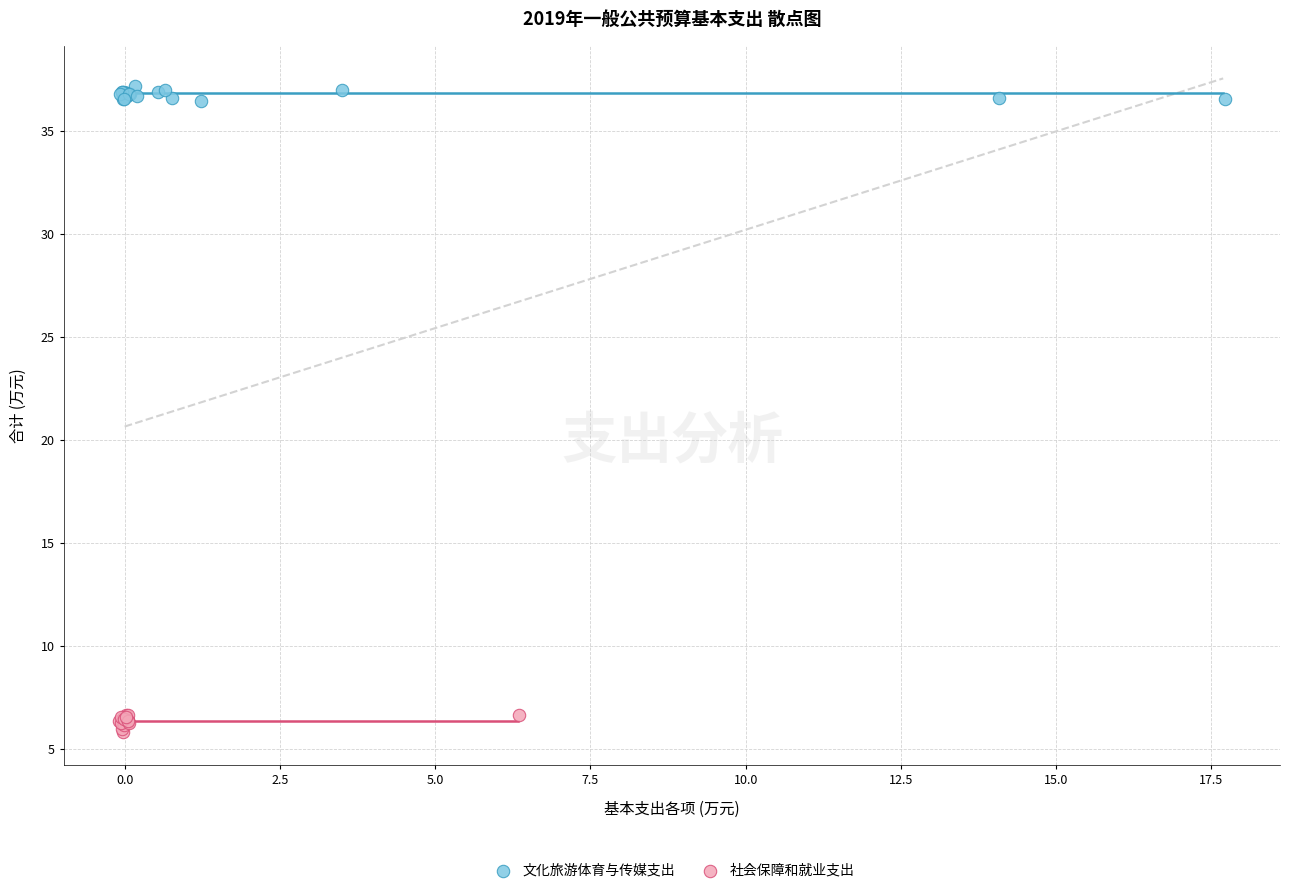

Which series contains the lowest Y value?

社会保障和就业支出